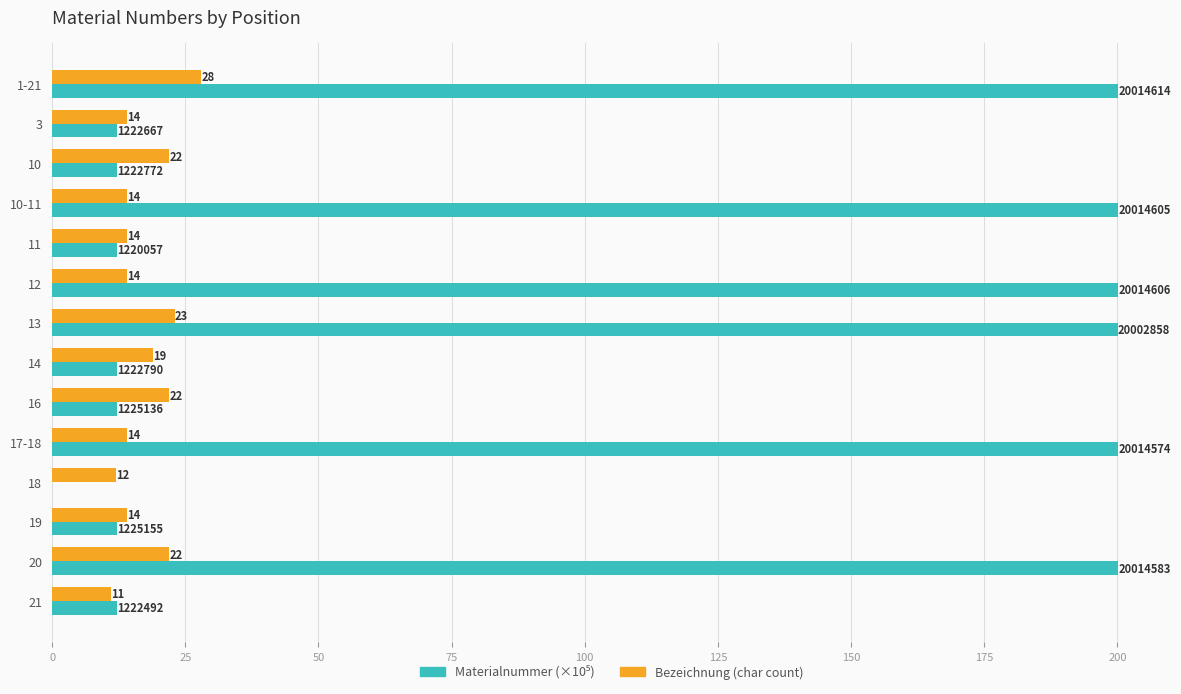

Is it true that Bezeichnung (char count) equals 22.0 at 10?

True